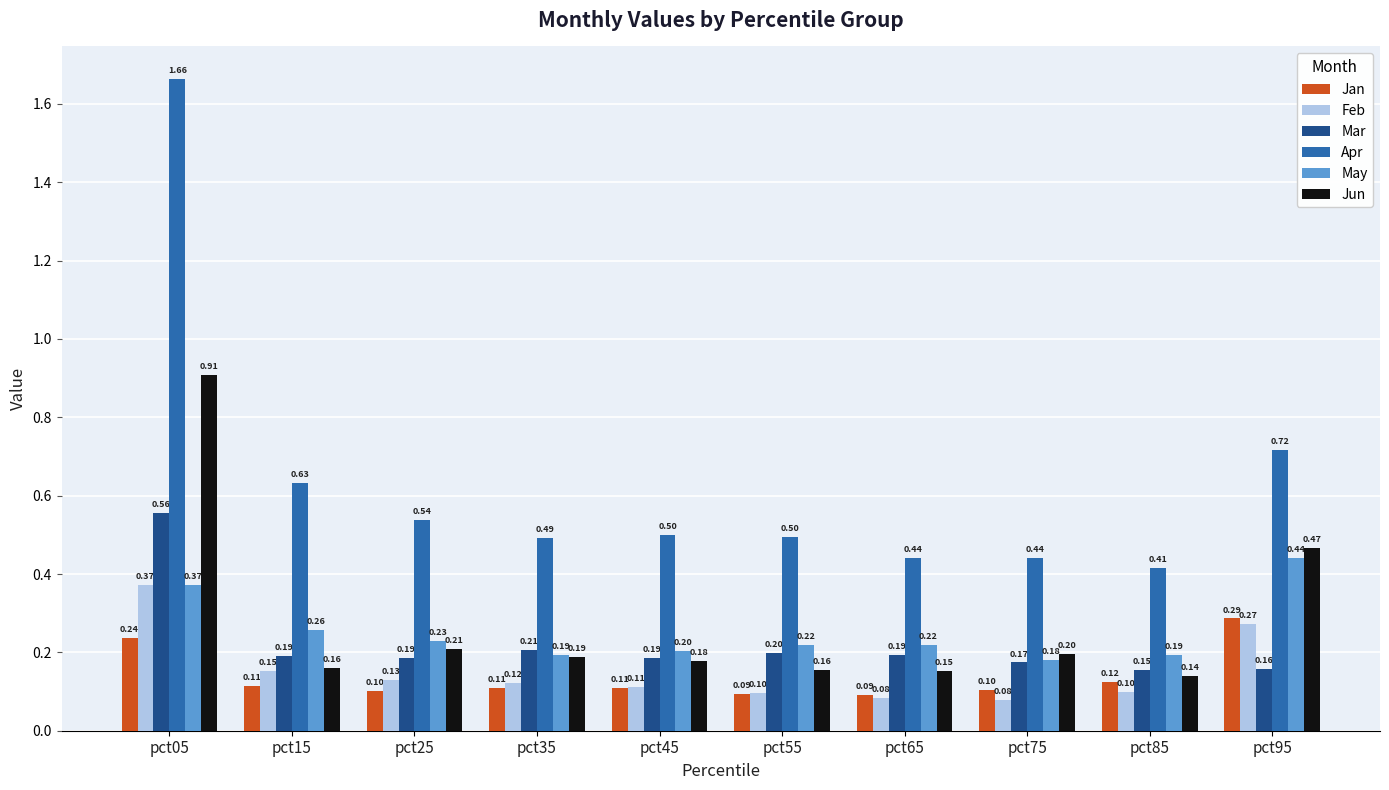

What is the sum of all Jun values?

2.8